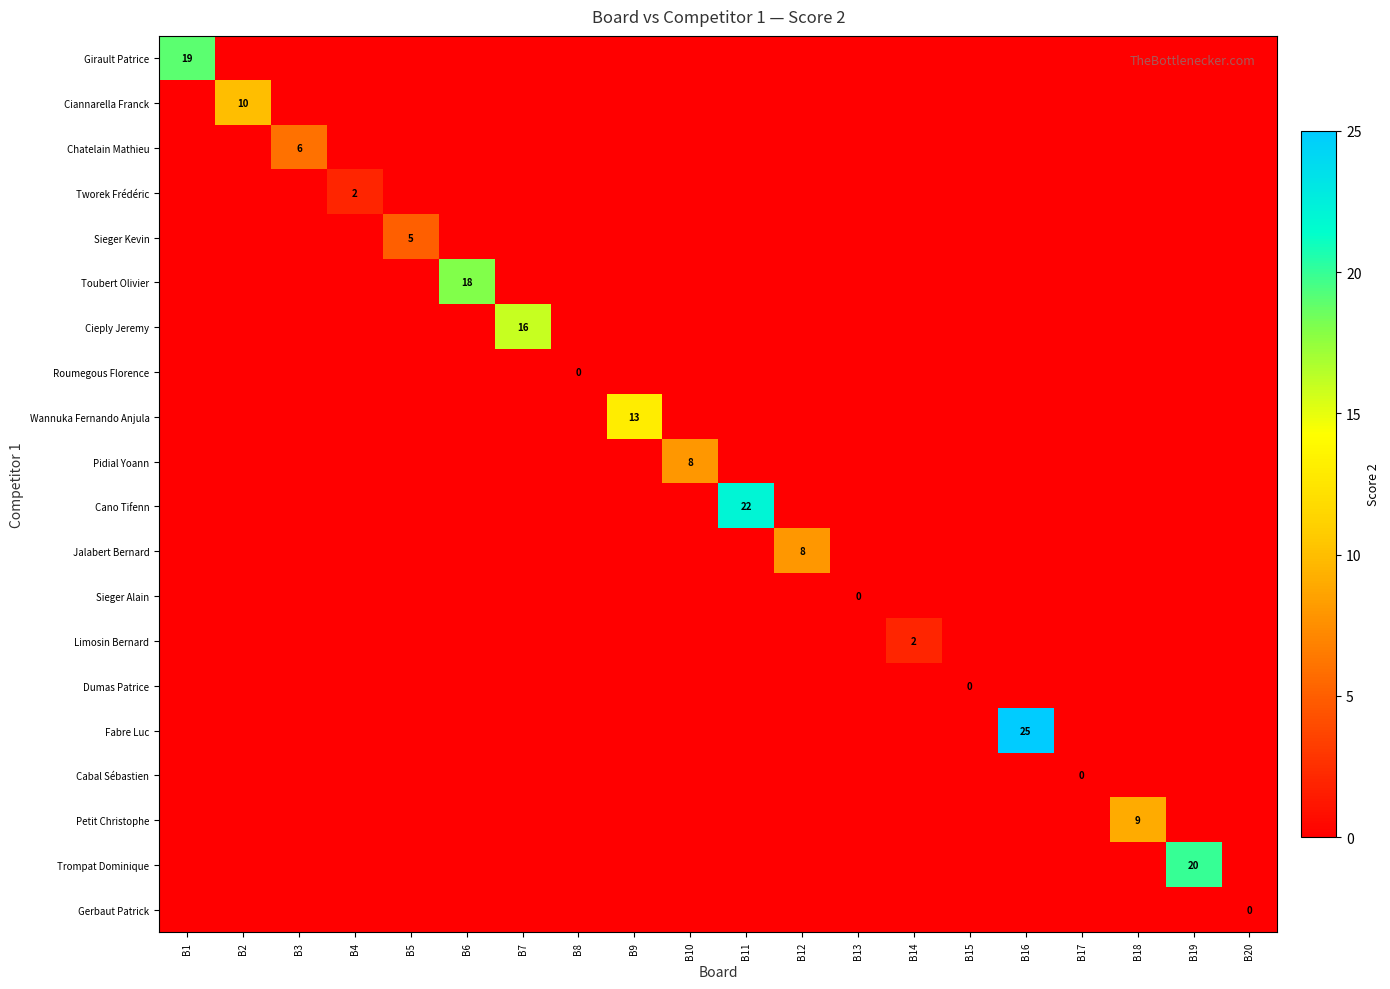

List the series in order of their peak value, lowest first.

Roumegous Florence, Sieger Alain, Dumas Patrice, Cabal Sébastien, Gerbaut Patrick, Tworek Frédéric, Limosin Bernard, Sieger Kevin, Chatelain Mathieu, Pidial Yoann, Jalabert Bernard, Petit Christophe, Ciannarella Franck, Wannuka Fernando Anjula, Cieply Jeremy, Toubert Olivier, Girault Patrice, Trompat Dominique, Cano Tifenn, Fabre Luc